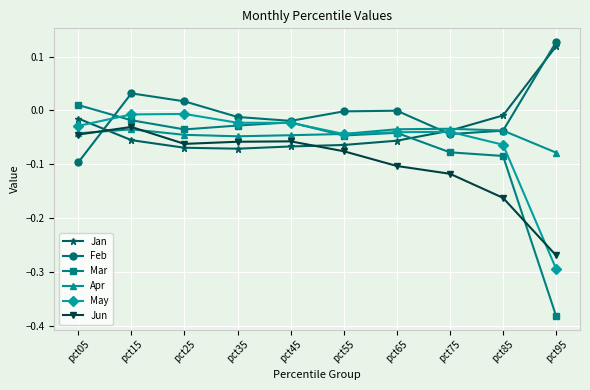

The value of Apr at pct35 is -0.0. True or false?

True